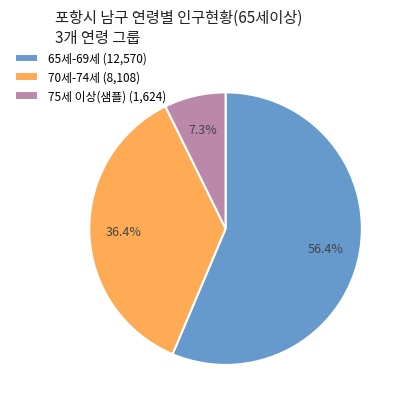

What is the largest slice in the pie chart?

65세-69세 (12,570)